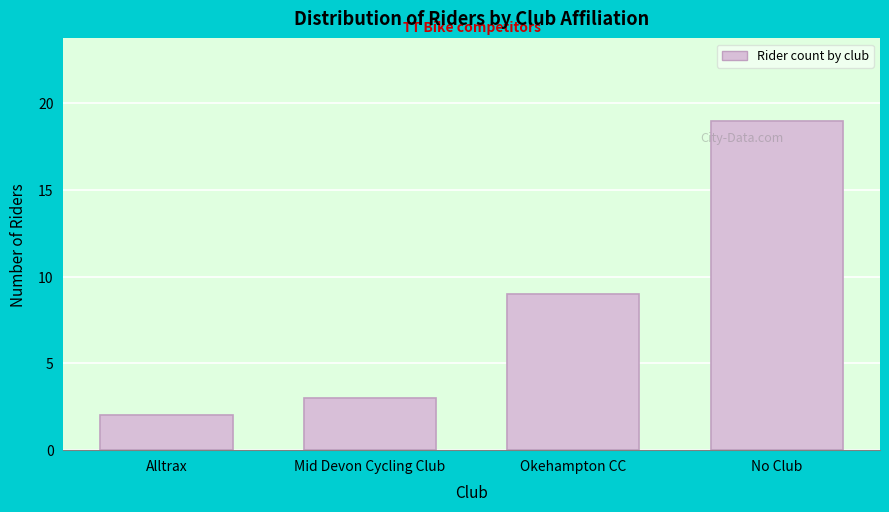

Reading left to right, extract all data points from this chart.

Alltrax=2	Mid Devon Cycling Club=3	Okehampton CC=9	No Club=19